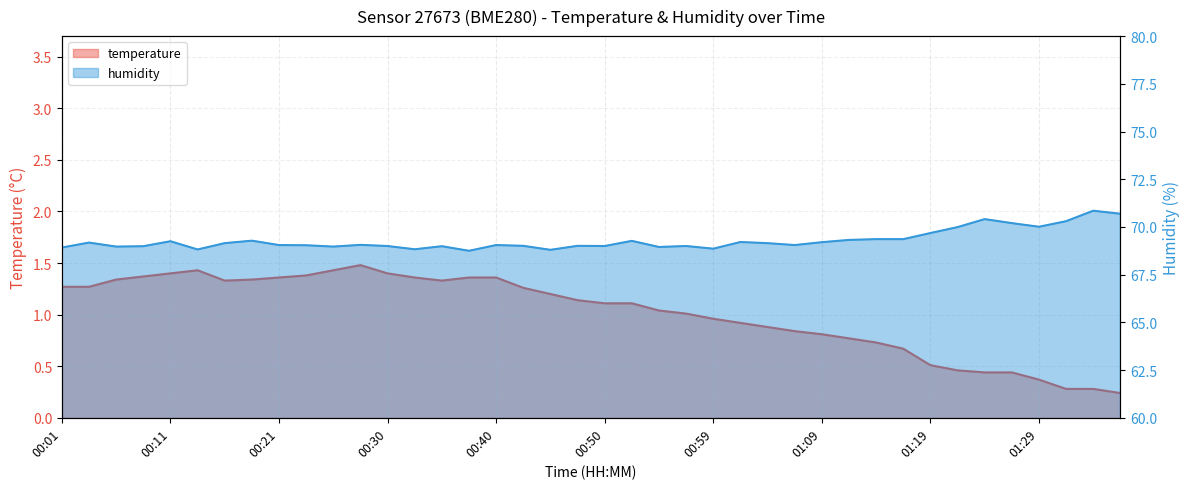

The value of humidity at 01:21 is 25.6. True or false?

False